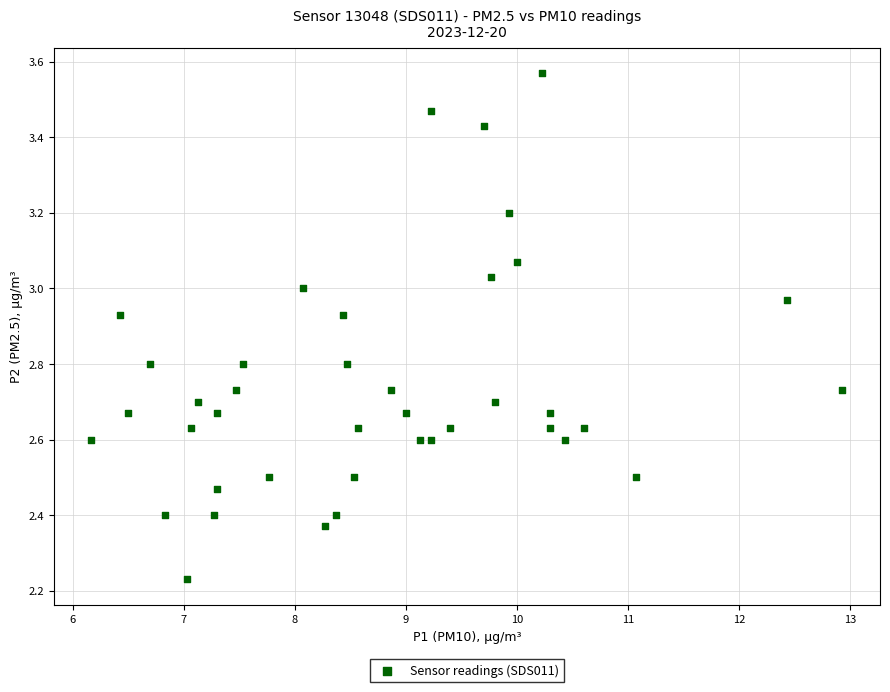

What is the range of X values (max minus min)?

6.8